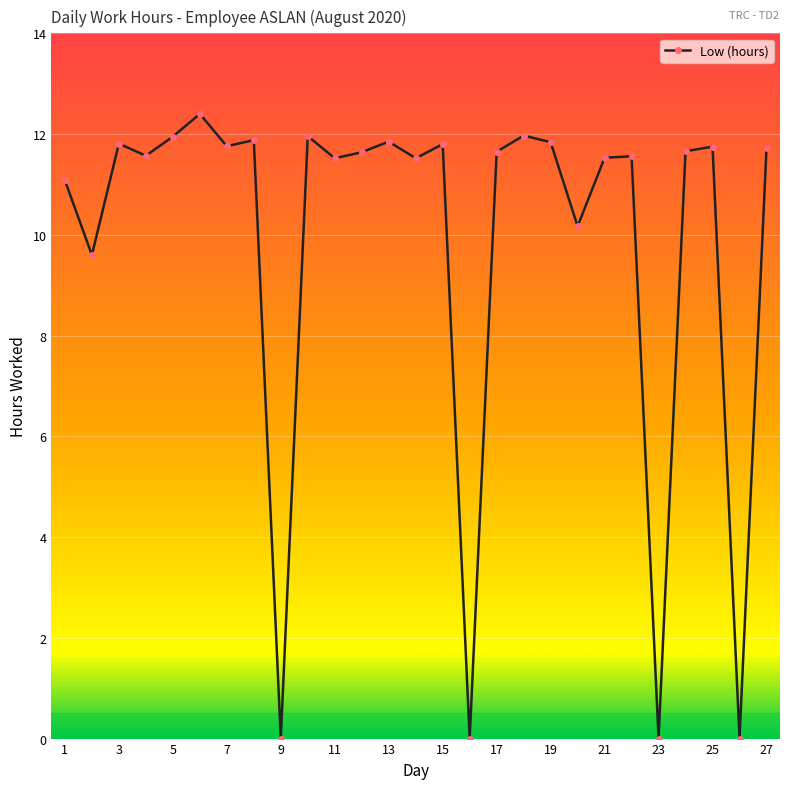

What is the difference between the second highest and minimum values?

12.0